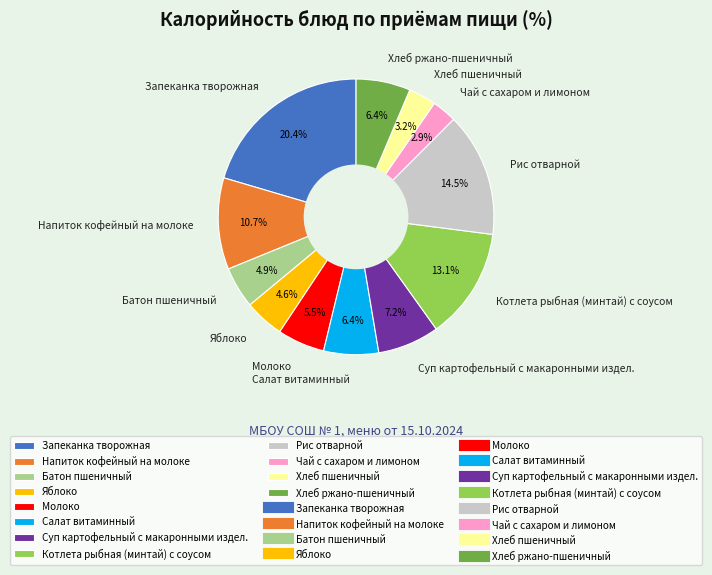

To the nearest percent, what is the combined percentage of Молоко and Рис отварной?

20%